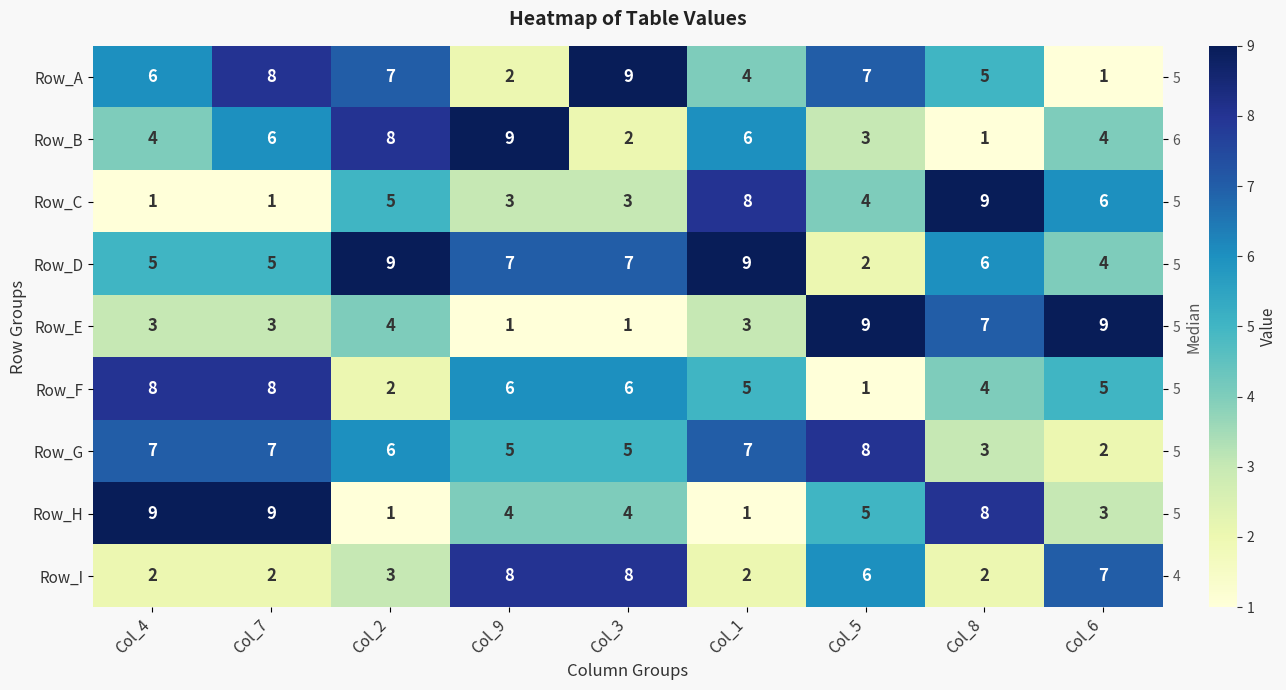

Where is Row_E nearest to the value 5?

Col_2